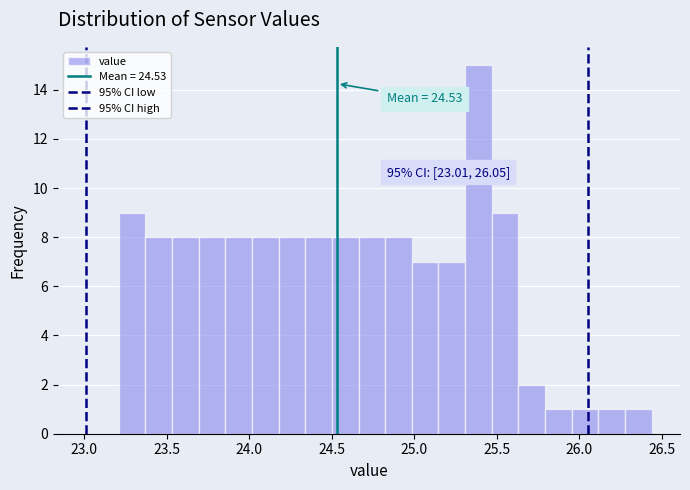

Read against the x-axis, roughly where is the centre of the tallest bar?

25.40